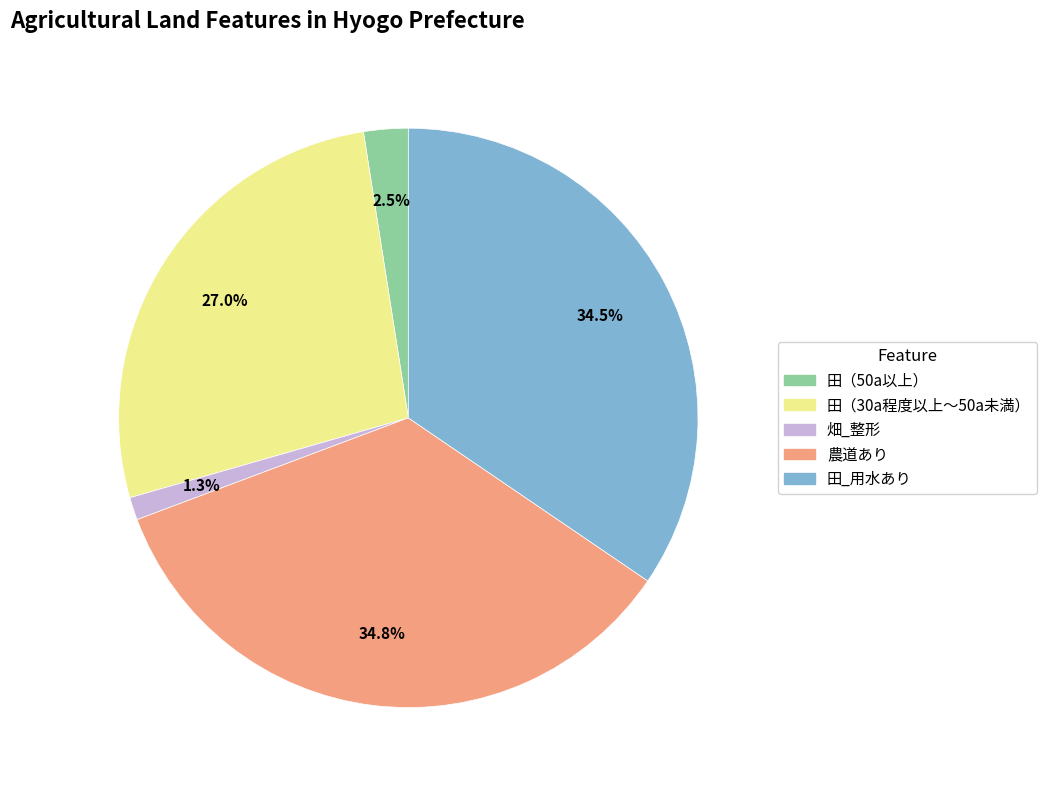

What is the smallest slice in the pie chart?

畑_整形